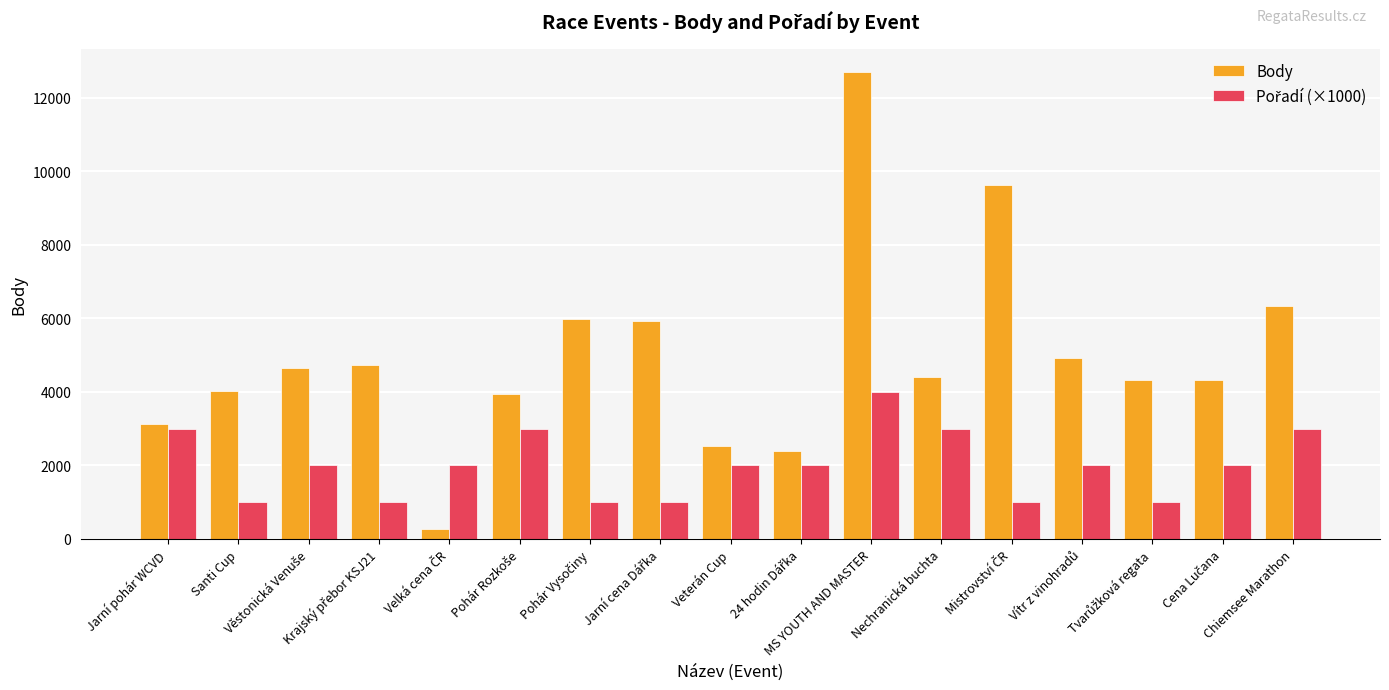

What is the maximum value for Body?

12698